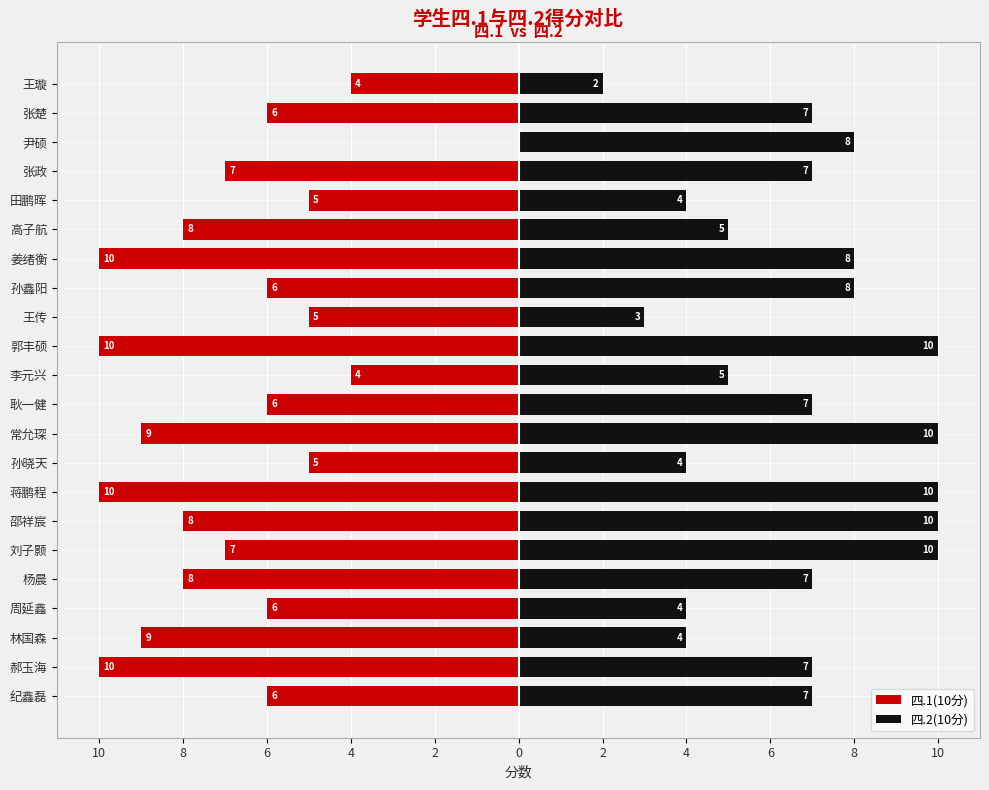

How many bars are there in each group?

2